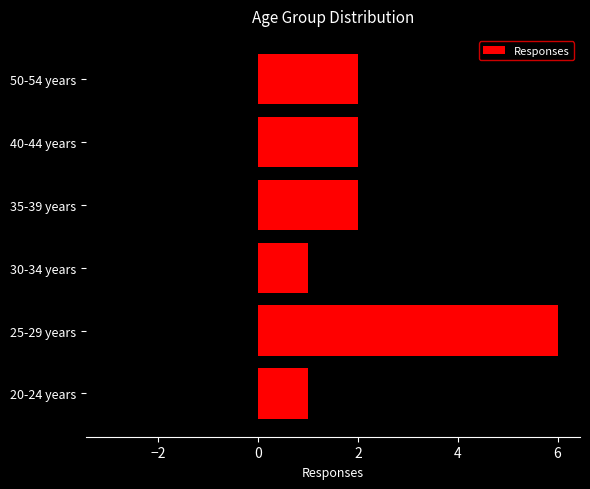

What is the sum of all Responses values?

14